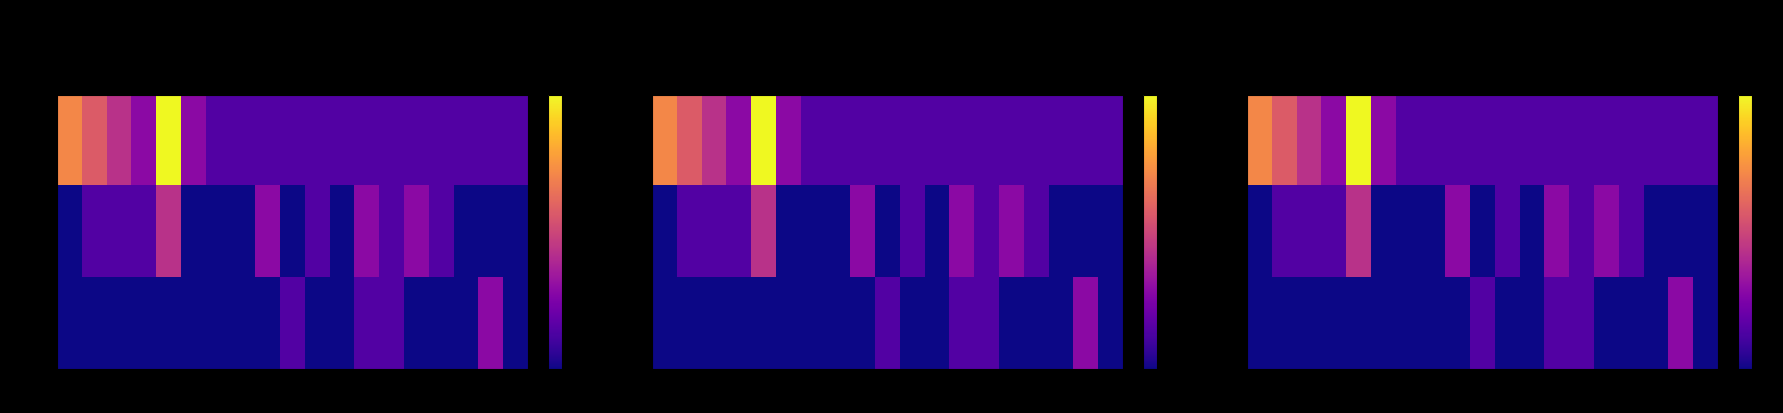

Between 8 and 10, which series saw the biggest shift?

-